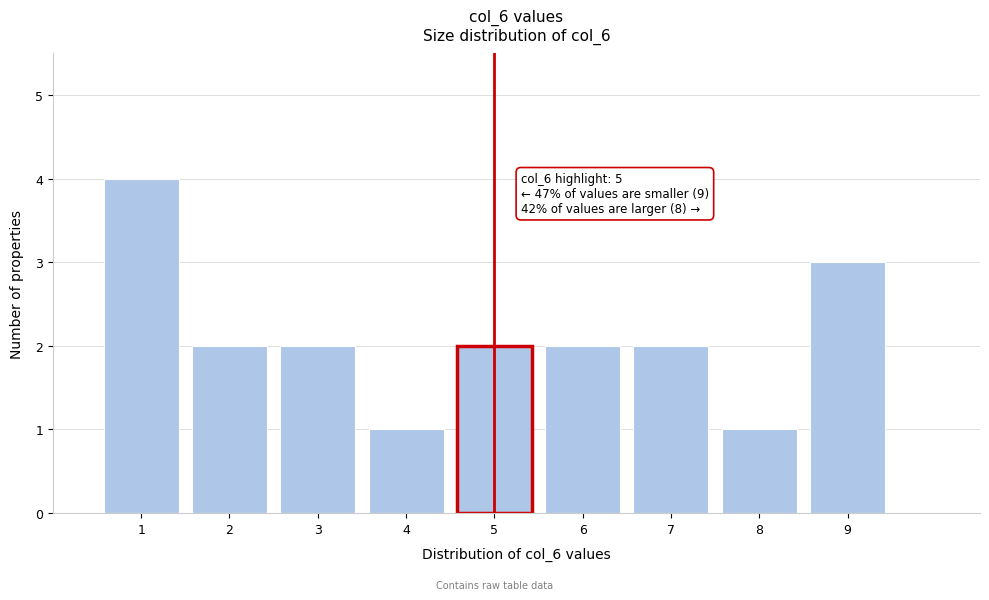

Over which range of the x-axis is the bar tallest?

0.5 to 1.5